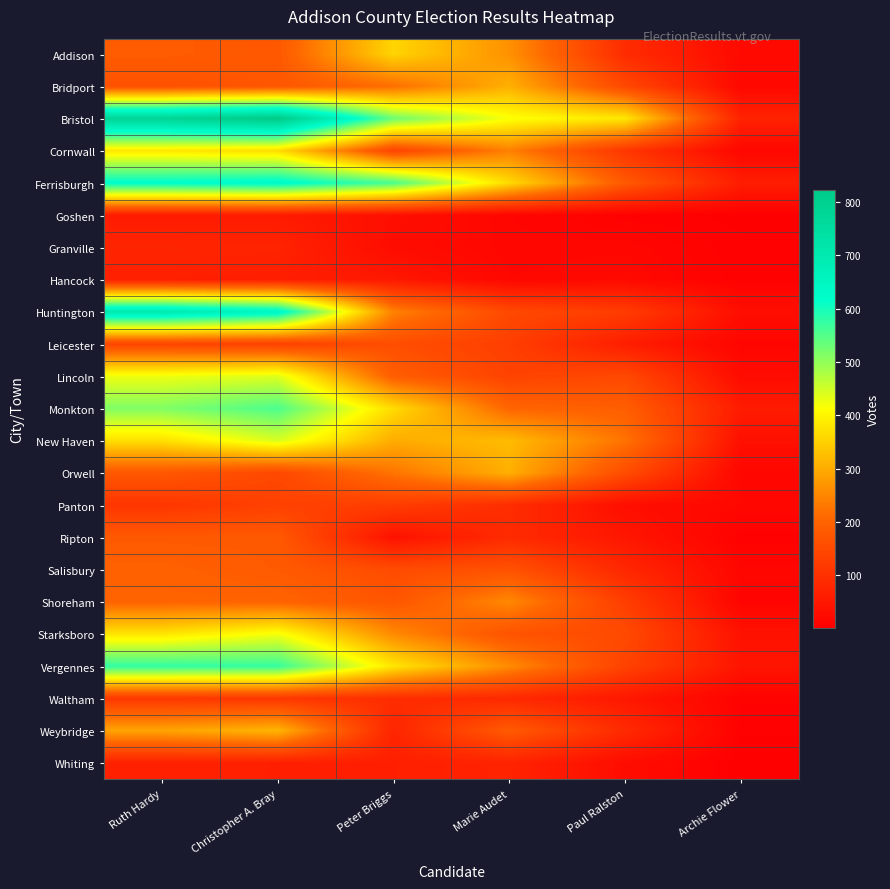

Reading left to right, list all the values displayed in this chart.

Addison: Ruth Hardy=186	Christopher A. Bray=179	Peter Briggs=356	Marie Audet=266	Paul Ralston=91	Archie Flower=23
Bridport: Ruth Hardy=165	Christopher A. Bray=175	Peter Briggs=218	Marie Audet=307	Paul Ralston=147	Archie Flower=19
Bristol: Ruth Hardy=782	Christopher A. Bray=823	Peter Briggs=530	Marie Audet=416	Paul Ralston=381	Archie Flower=72
Cornwall: Ruth Hardy=380	Christopher A. Bray=367	Peter Briggs=138	Marie Audet=242	Paul Ralston=111	Archie Flower=16
Ferrisburgh: Ruth Hardy=625	Christopher A. Bray=636	Peter Briggs=559	Marie Audet=364	Paul Ralston=182	Archie Flower=61
Goshen: Ruth Hardy=57	Christopher A. Bray=57	Peter Briggs=33	Marie Audet=14	Paul Ralston=6	Archie Flower=3
Granville: Ruth Hardy=77	Christopher A. Bray=73	Peter Briggs=28	Marie Audet=15	Paul Ralston=16	Archie Flower=5
Hancock: Ruth Hardy=65	Christopher A. Bray=63	Peter Briggs=51	Marie Audet=17	Paul Ralston=21	Archie Flower=5
Huntington: Ruth Hardy=701	Christopher A. Bray=650	Peter Briggs=245	Marie Audet=149	Paul Ralston=124	Archie Flower=31
Leicester: Ruth Hardy=141	Christopher A. Bray=131	Peter Briggs=159	Marie Audet=128	Paul Ralston=62	Archie Flower=13
Lincoln: Ruth Hardy=425	Christopher A. Bray=438	Peter Briggs=190	Marie Audet=136	Paul Ralston=149	Archie Flower=26
Monkton: Ruth Hardy=514	Christopher A. Bray=556	Peter Briggs=365	Marie Audet=205	Paul Ralston=191	Archie Flower=58
New Haven: Ruth Hardy=371	Christopher A. Bray=443	Peter Briggs=302	Marie Audet=322	Paul Ralston=225	Archie Flower=35
Orwell: Ruth Hardy=179	Christopher A. Bray=148	Peter Briggs=227	Marie Audet=306	Paul Ralston=156	Archie Flower=15
Panton: Ruth Hardy=110	Christopher A. Bray=133	Peter Briggs=126	Marie Audet=93	Paul Ralston=32	Archie Flower=17
Ripton: Ruth Hardy=181	Christopher A. Bray=181	Peter Briggs=38	Marie Audet=88	Paul Ralston=48	Archie Flower=5
Salisbury: Ruth Hardy=198	Christopher A. Bray=183	Peter Briggs=154	Marie Audet=167	Paul Ralston=81	Archie Flower=15
Shoreham: Ruth Hardy=202	Christopher A. Bray=202	Peter Briggs=174	Marie Audet=254	Paul Ralston=127	Archie Flower=12
Starksboro: Ruth Hardy=377	Christopher A. Bray=420	Peter Briggs=256	Marie Audet=168	Paul Ralston=152	Archie Flower=38
Vergennes: Ruth Hardy=579	Christopher A. Bray=575	Peter Briggs=379	Marie Audet=258	Paul Ralston=136	Archie Flower=45
Waltham: Ruth Hardy=114	Christopher A. Bray=112	Peter Briggs=94	Marie Audet=84	Paul Ralston=51	Archie Flower=8
Weybridge: Ruth Hardy=291	Christopher A. Bray=314	Peter Briggs=77	Marie Audet=184	Paul Ralston=87	Archie Flower=5
Whiting: Ruth Hardy=68	Christopher A. Bray=65	Peter Briggs=65	Marie Audet=73	Paul Ralston=29	Archie Flower=1